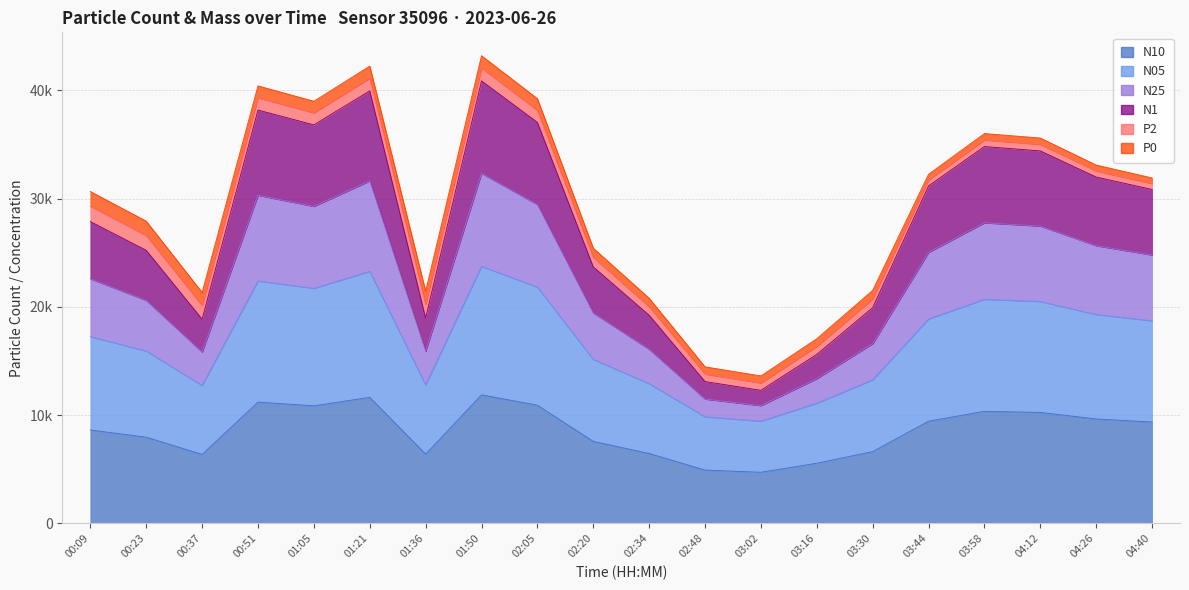

At which category does N10 reach its first local valley?

00:37